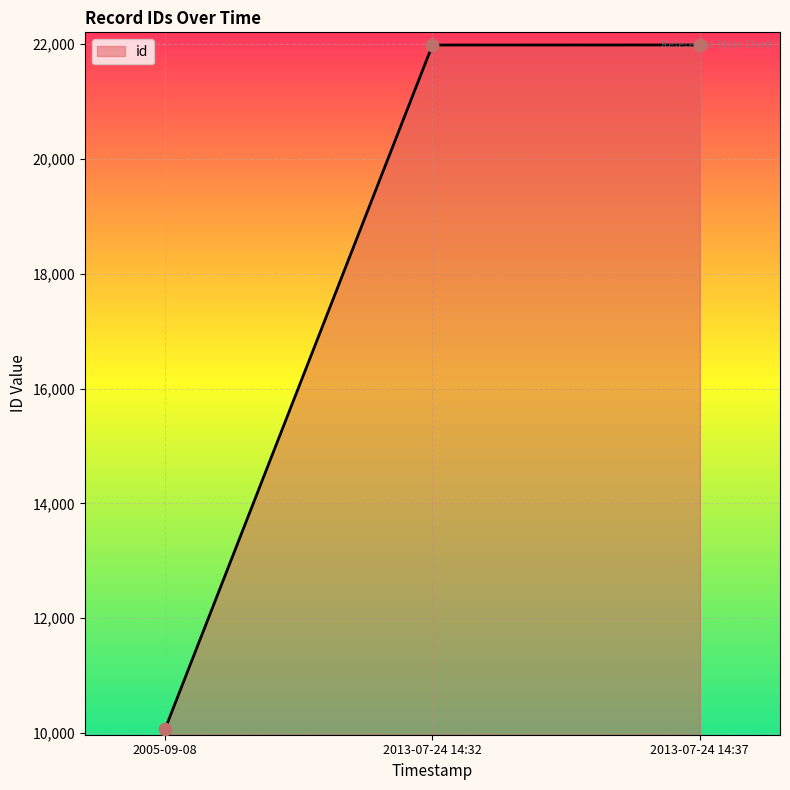

What is the change in value from 2005-09-08 to 2013-07-24 14:32?

+11916